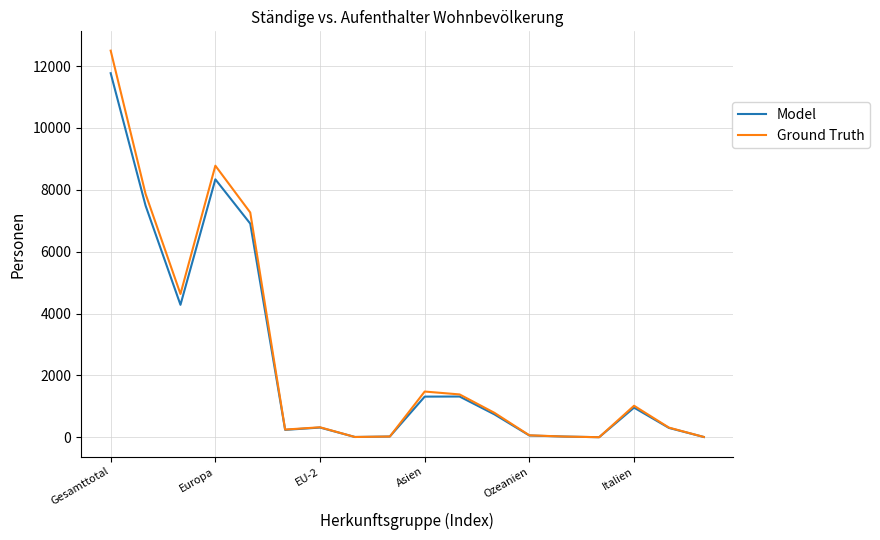

What is the maximum value shown in the chart?

12498